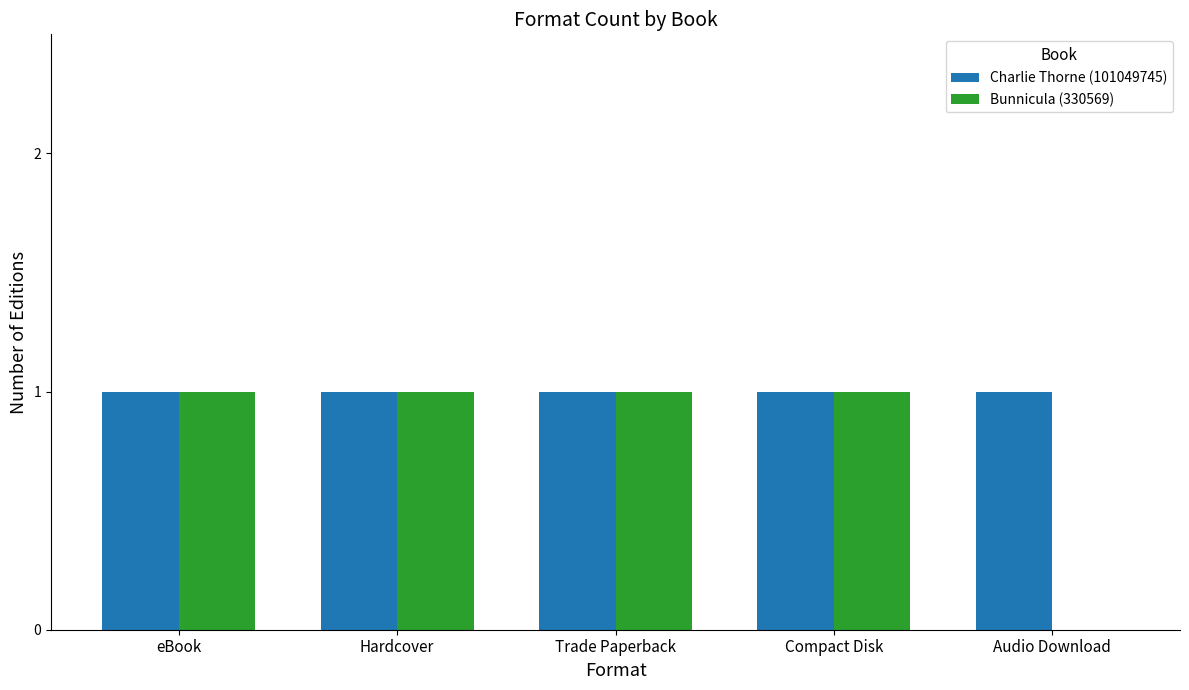

The Bunnicula (330569) series shows 2 at eBook. True or false?

False